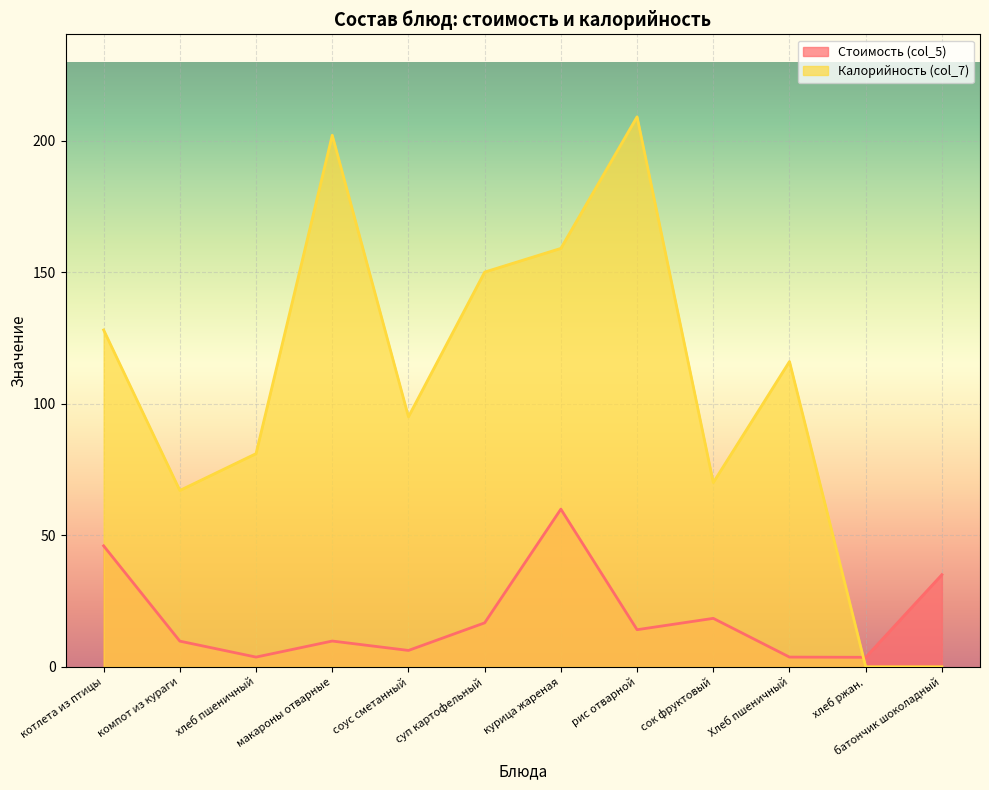

What is the difference between the maximum and minimum values in the Калорийность (col_7) series?

209.0